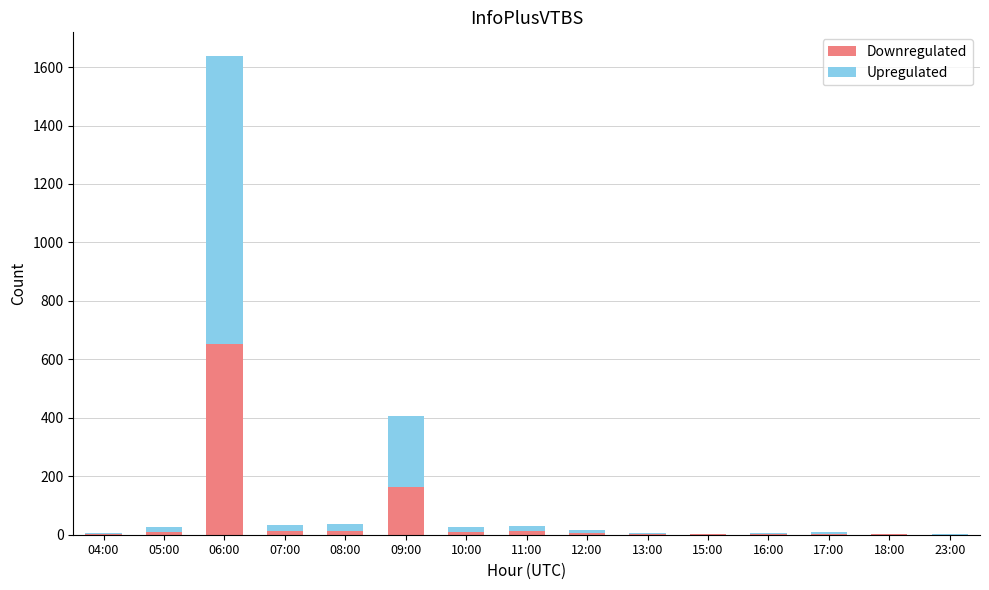

What is the sum of all Downregulated values?

892